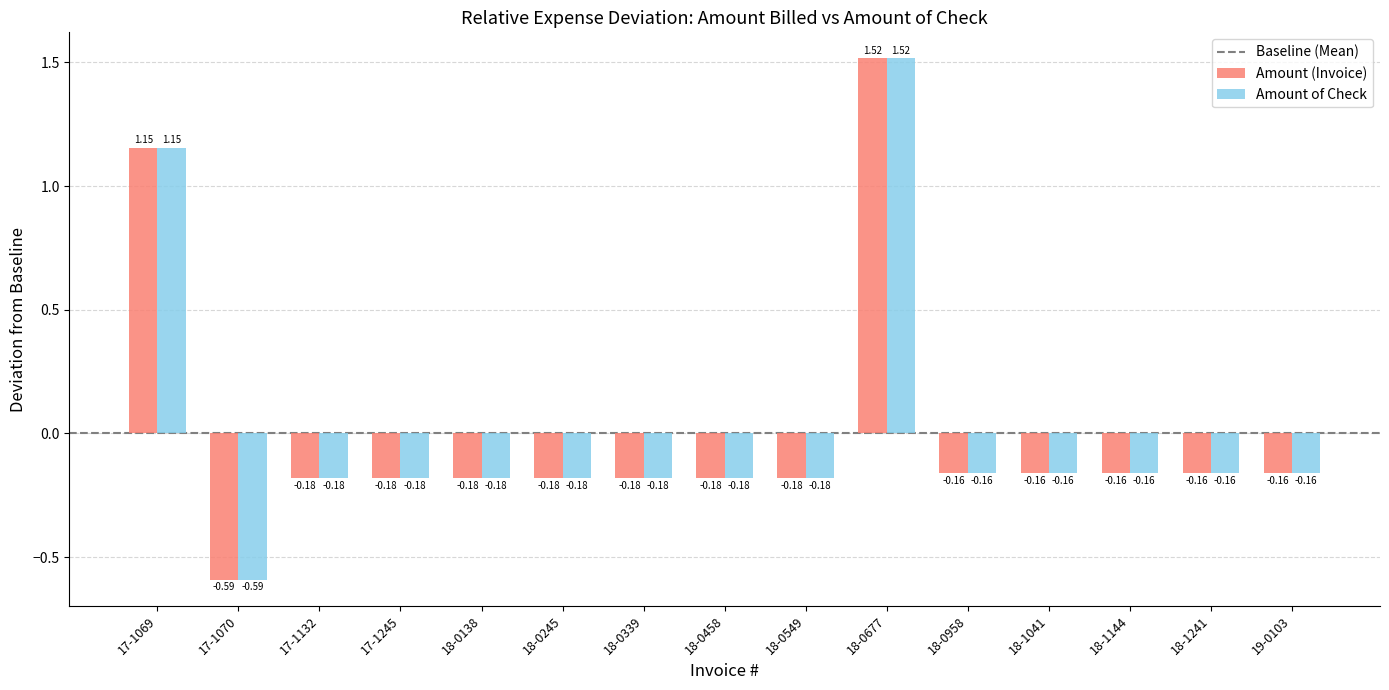

What is the label of the 7th bar from the right?

18-0549